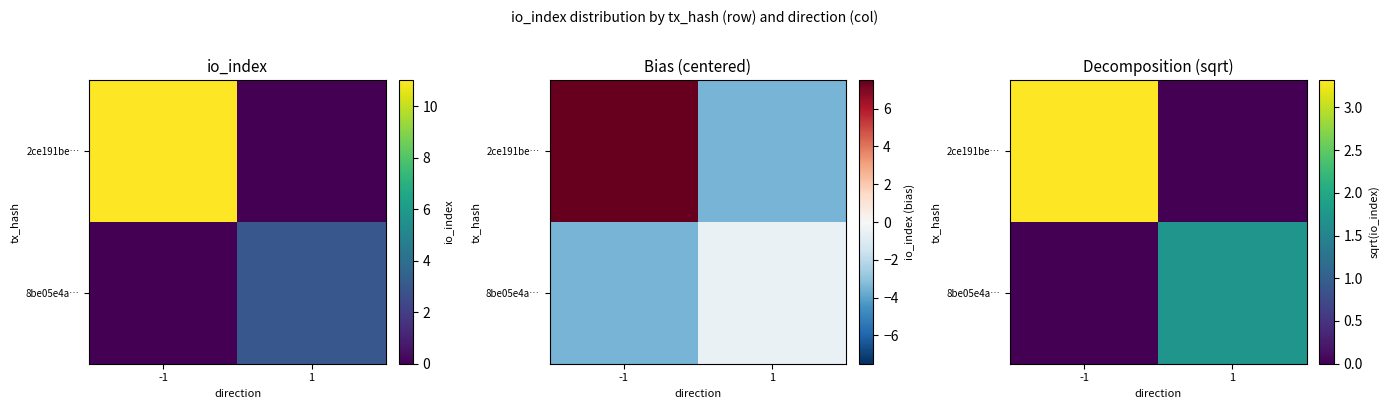

Which has a higher value, -1 or 1?

-1